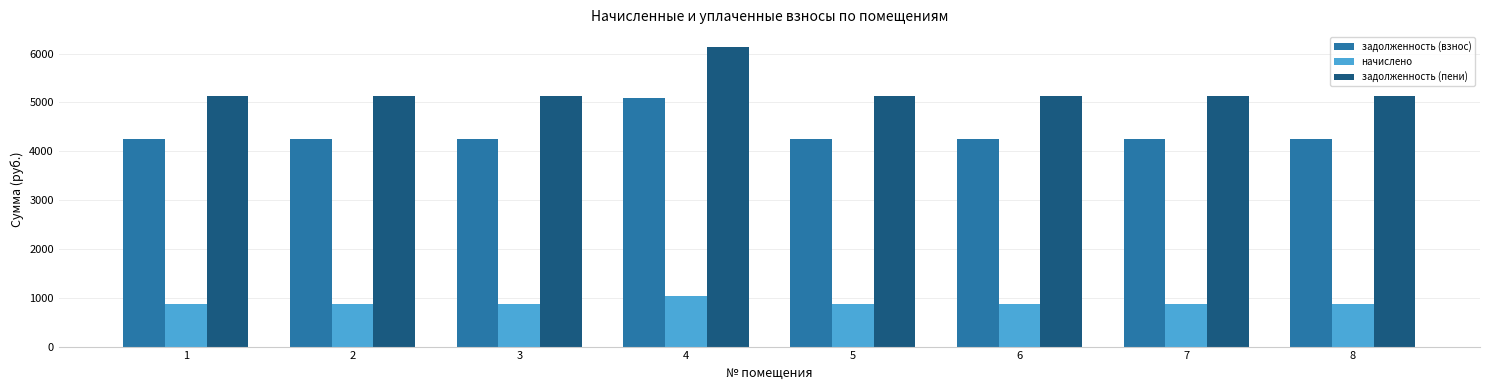

What are all the series names shown in the legend?

задолженность (взнос), начислено, задолженность (пени)